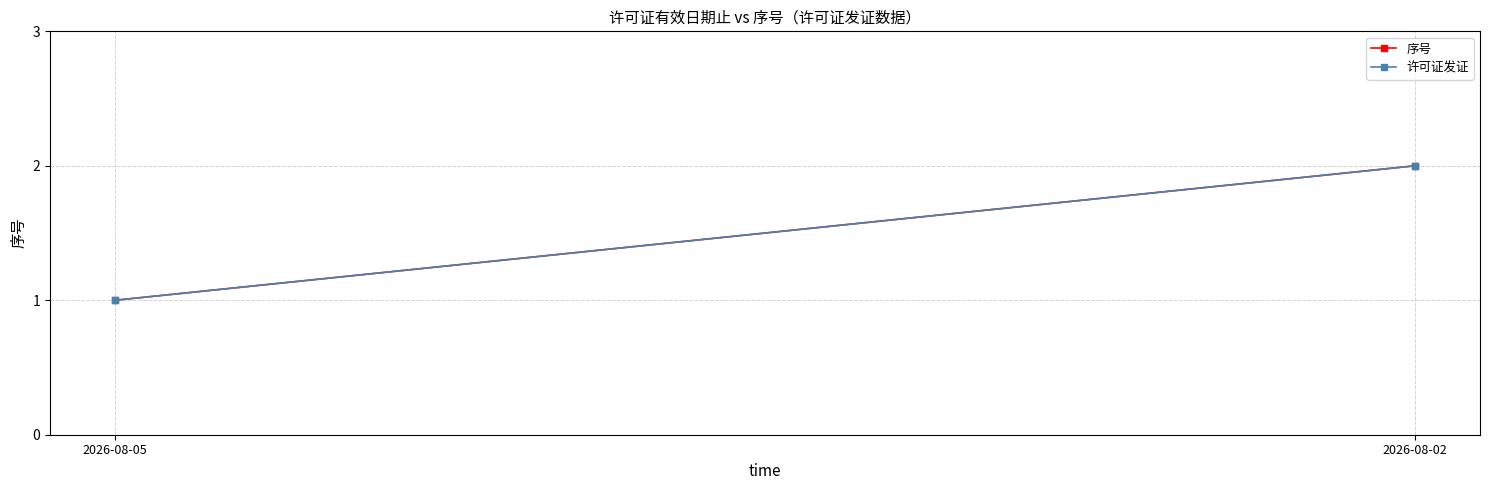

What is the average value of the 许可证发证 series?

2